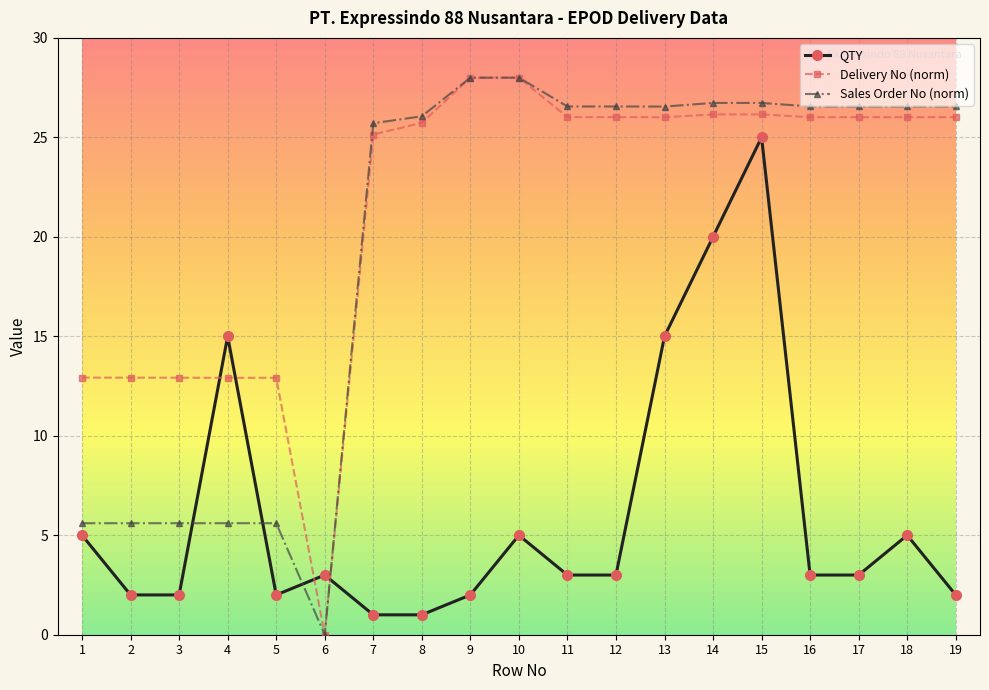

Between 3 and 6, which series saw the biggest shift?

Delivery No (norm)